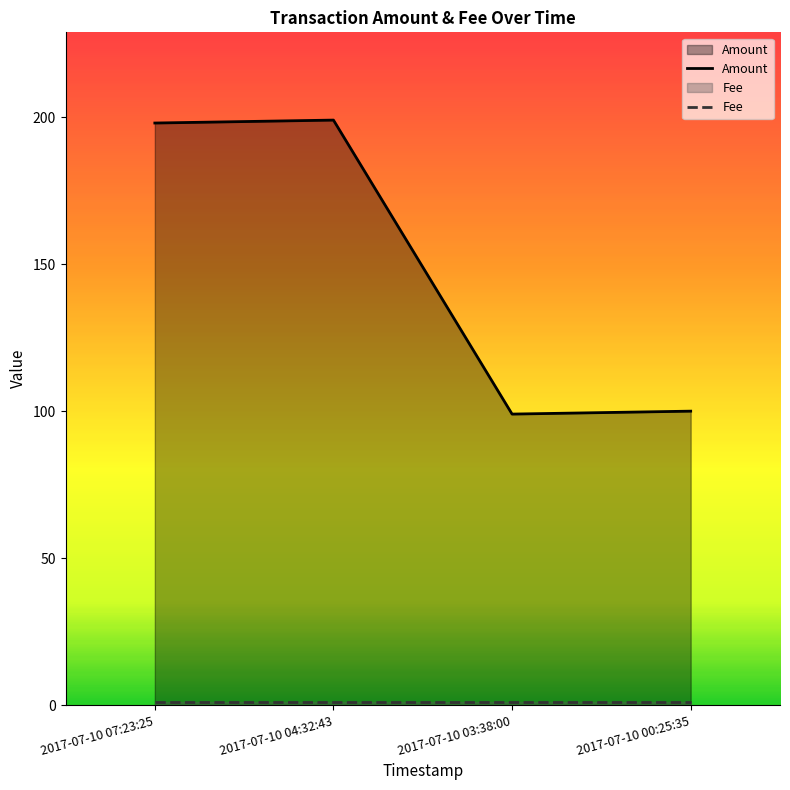

What is the label of the 3rd point from the right?

2017-07-10 04:32:43